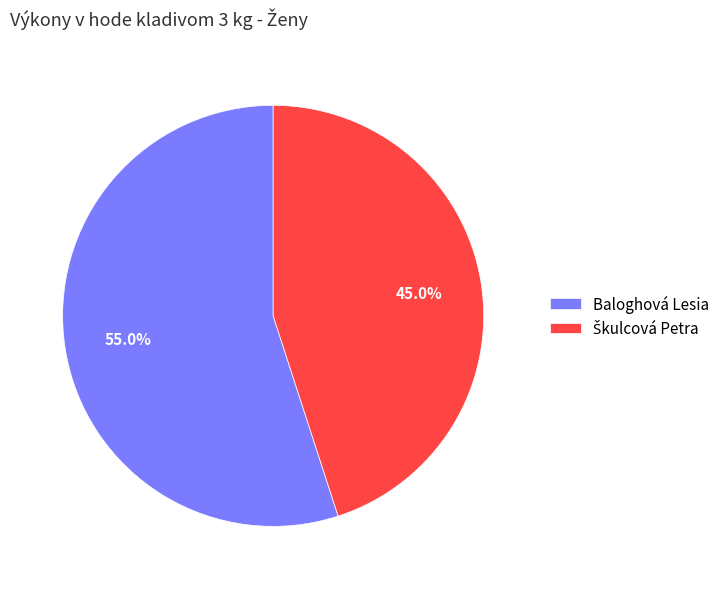

True or false: Baloghová Lesia accounts for 47% of the total.

False